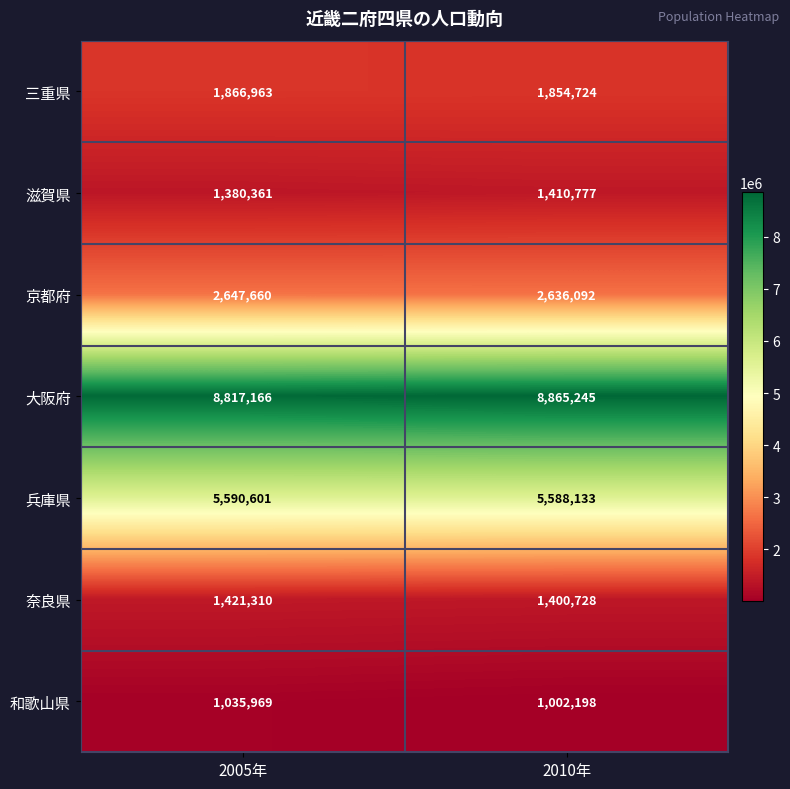

Is it true that 大阪府 equals 8865245 at 2010年?

True